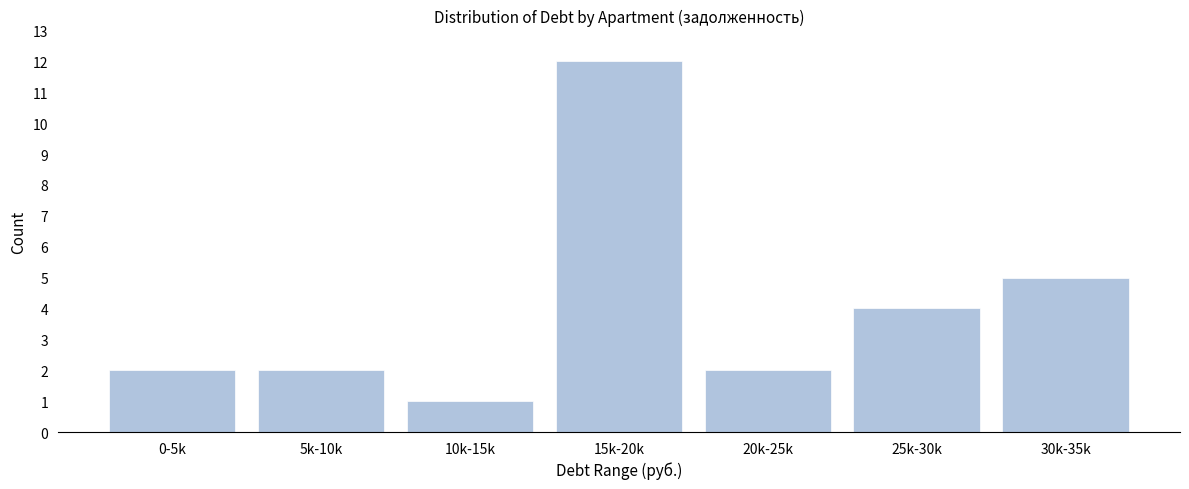

Reading left to right, what are all the values shown in this chart?

2	2	1	12	2	4	5